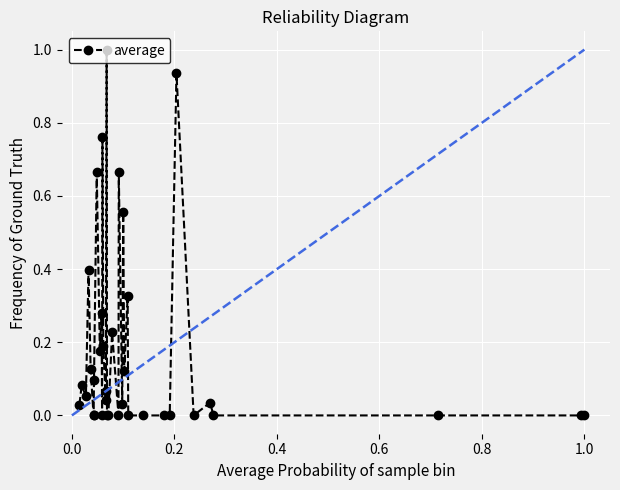

What is the difference between the maximum and minimum values?

1.0